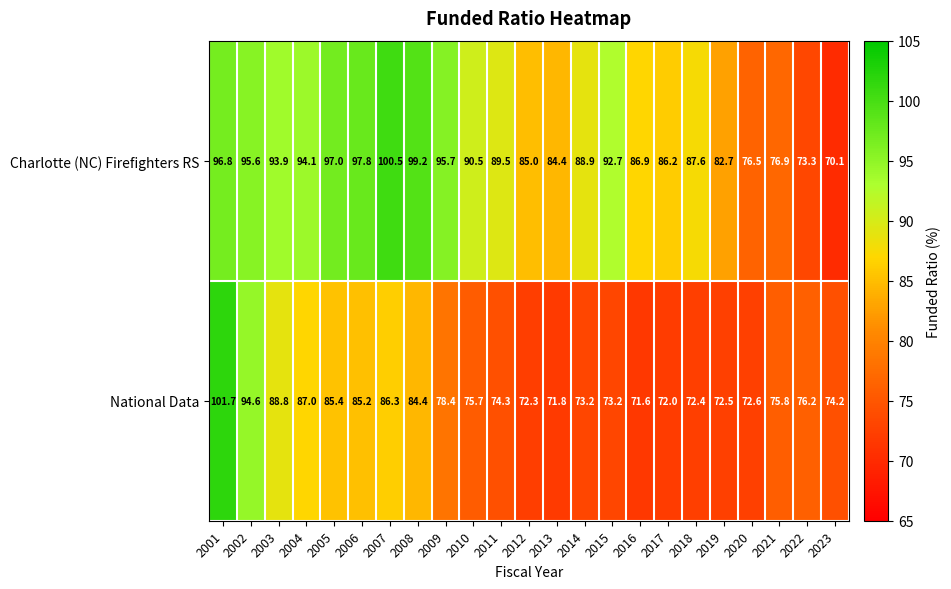

Which series has the largest range (max minus min)?

Charlotte (NC) Firefighters RS